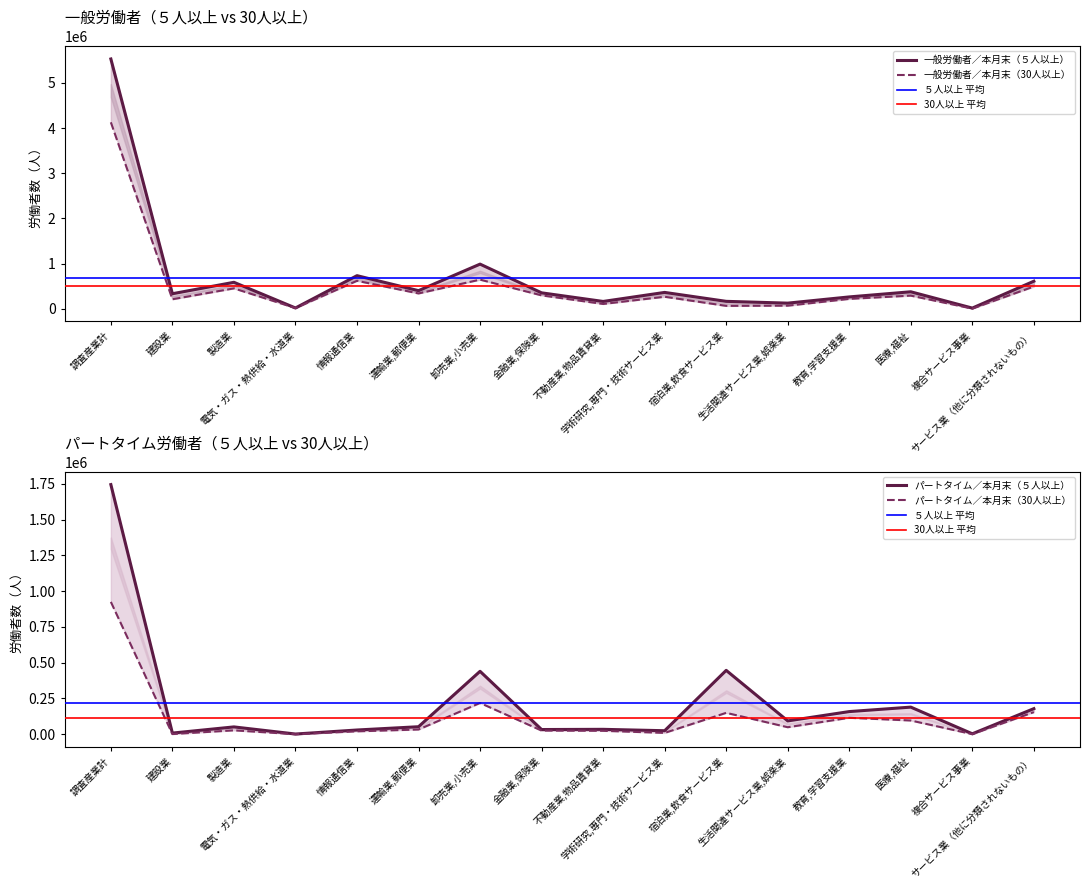

How many interior local peaks does the パートタイム／本月末（５人以上） series have?

5